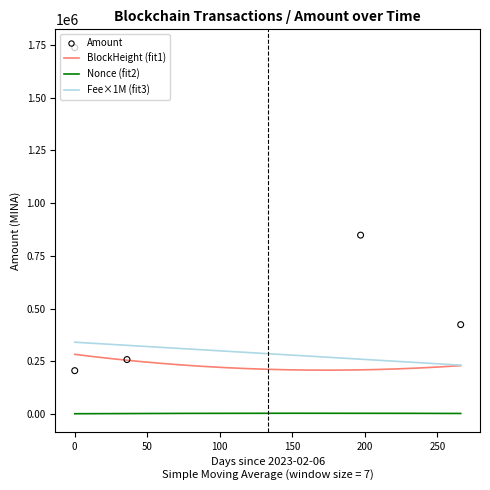

Which series has the largest total across all categories?

Amount